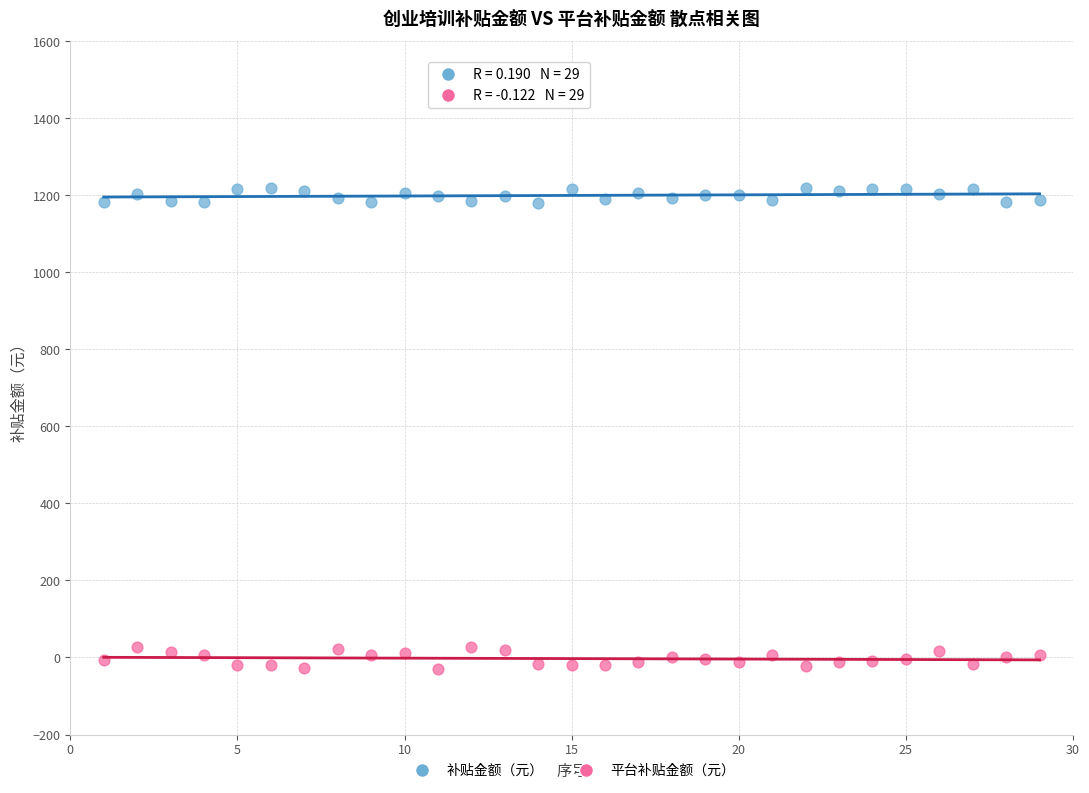

Which series reaches the maximum Y coordinate?

补贴金额（元）